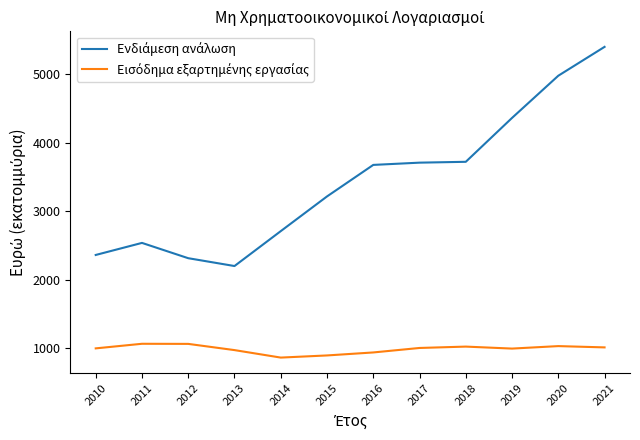

At which category is the sum across all series the highest?

2021